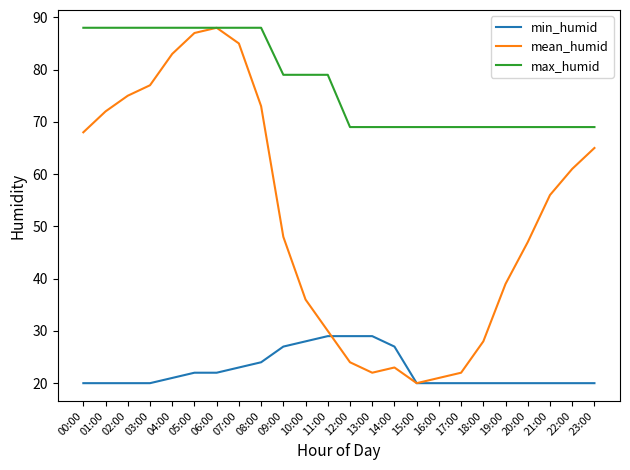

Rank the series by their average value, from lowest to highest.

min_humid, mean_humid, max_humid